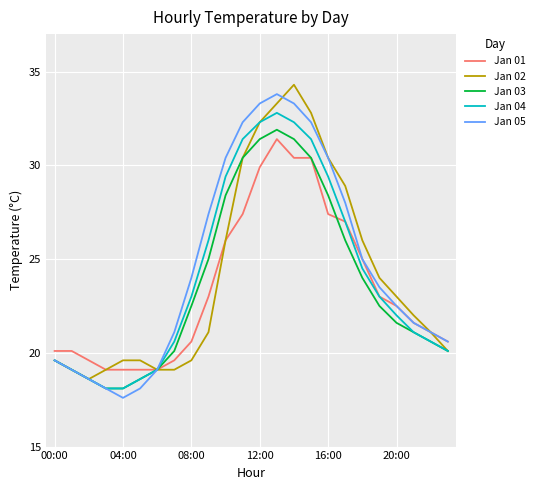

What is the maximum value shown in the chart?

34.3